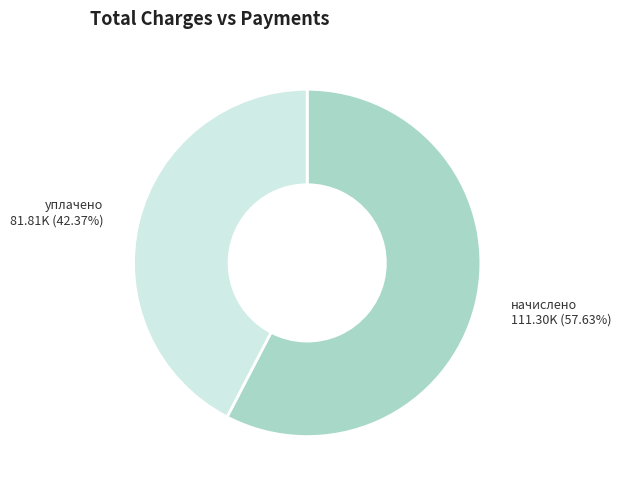

Is there a majority slice in this chart?

Yes